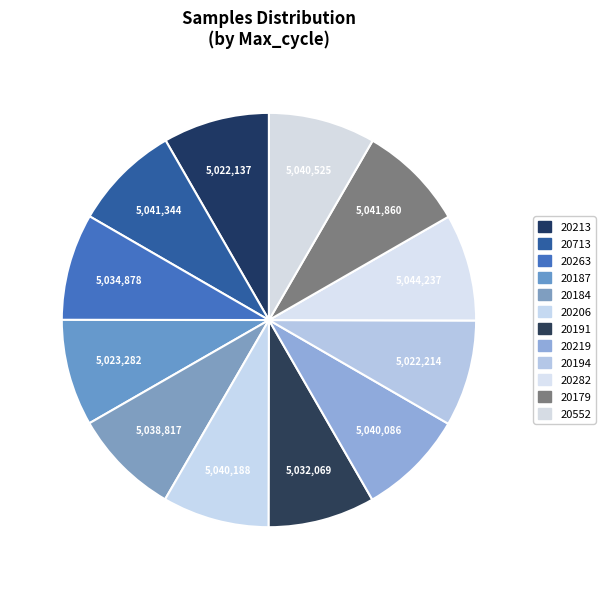

Does any single category account for the majority?

No